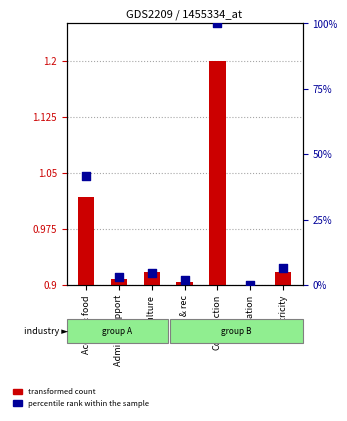

What is the total value across all series at Electricity?

7.6